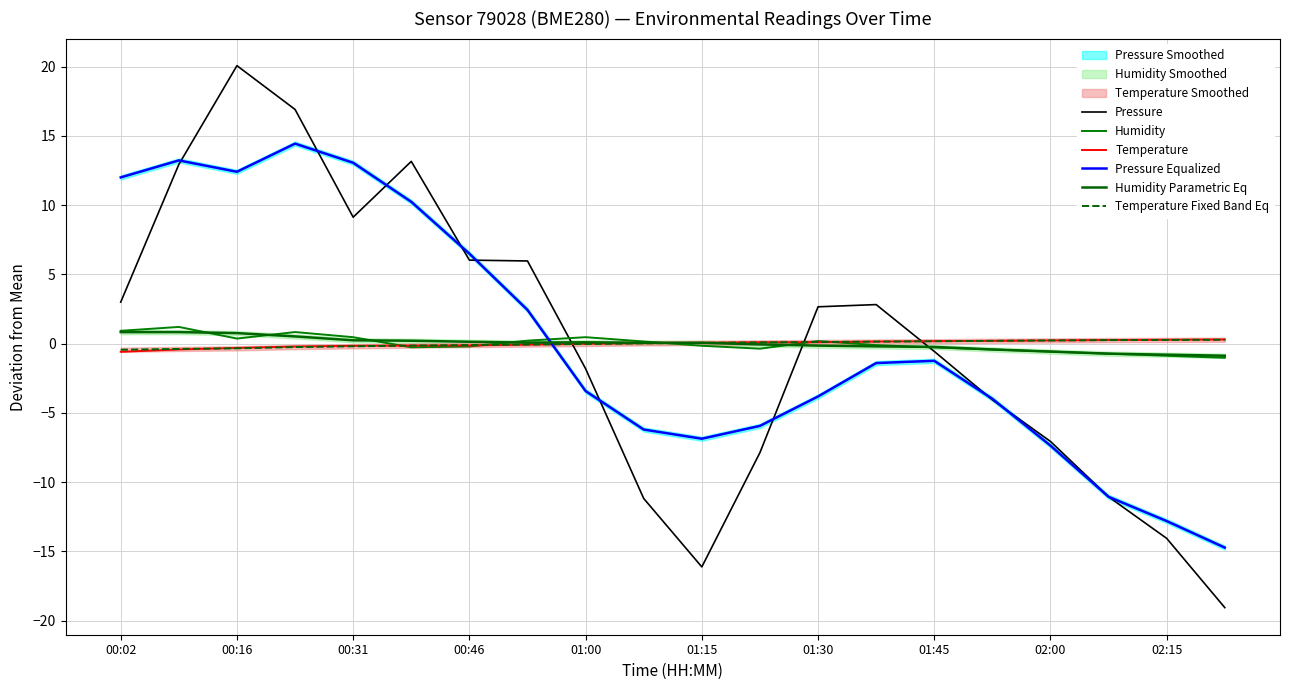

Rank the series by their maximum value, from highest to lowest.

Pressure, Pressure Equalized, Humidity, Humidity Parametric Eq, Temperature, Temperature Fixed Band Eq